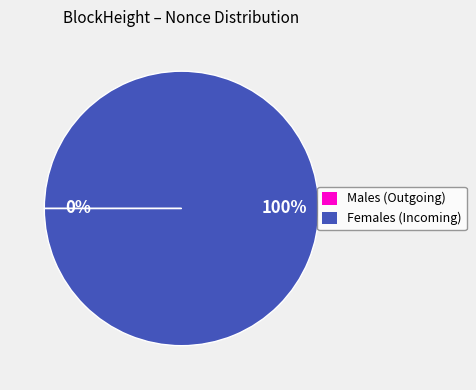

Is there a majority slice in this chart?

Yes